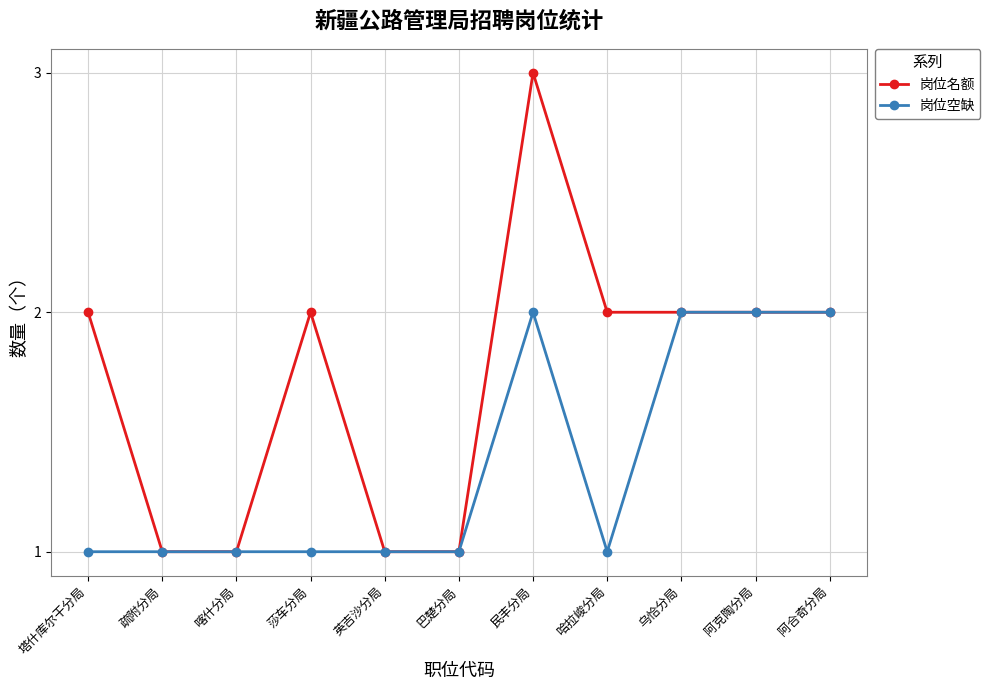

How many lines are shown in the chart?

2